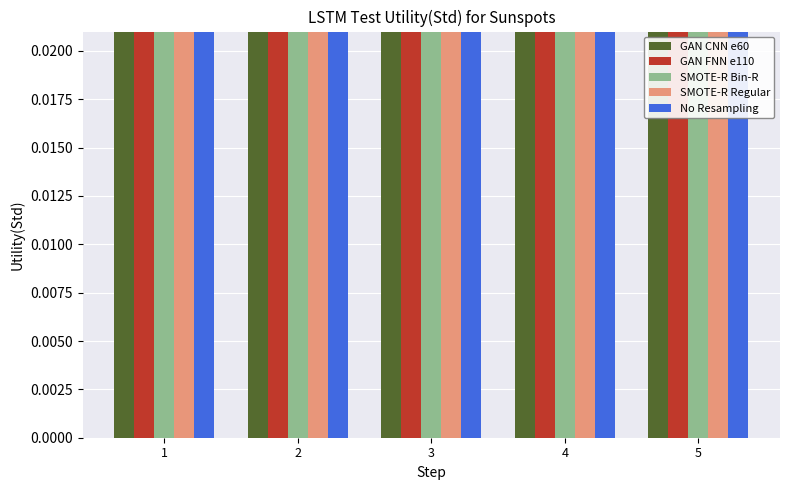

What is the total value across all series at 3?

0.3